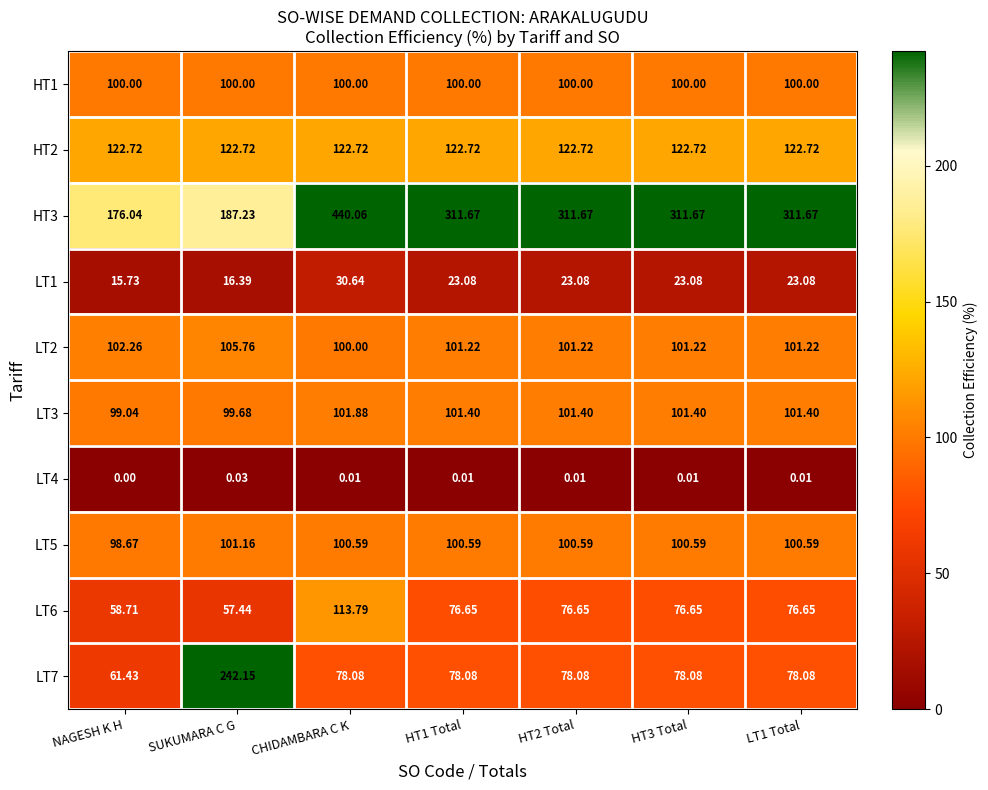

Which category has the lowest value across all series?

NAGESH K H